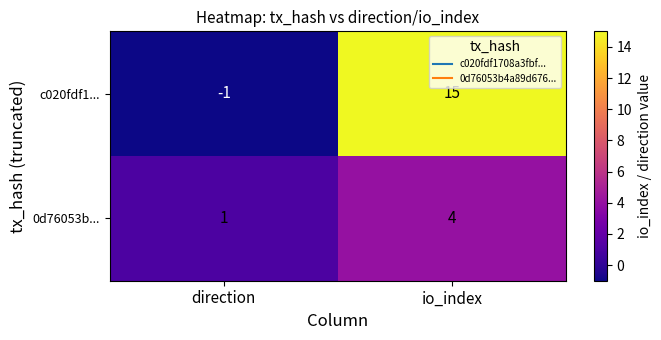

What is the difference between the maximum and minimum values in the 0d76053b... series?

3